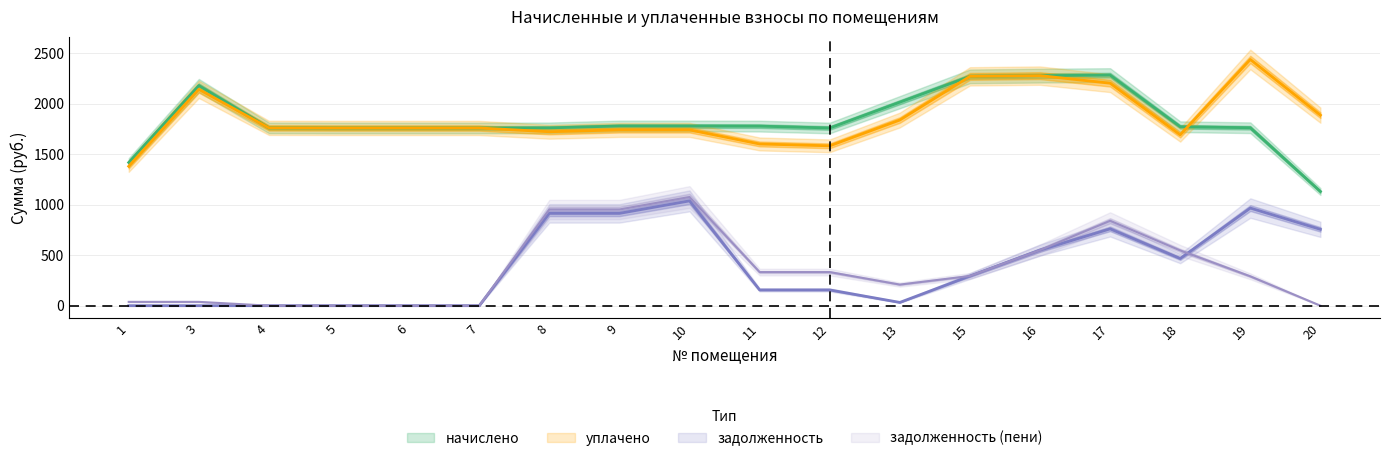

What are all the series names shown in the legend?

начислено, уплачено, задолженность, задолженность (пени)